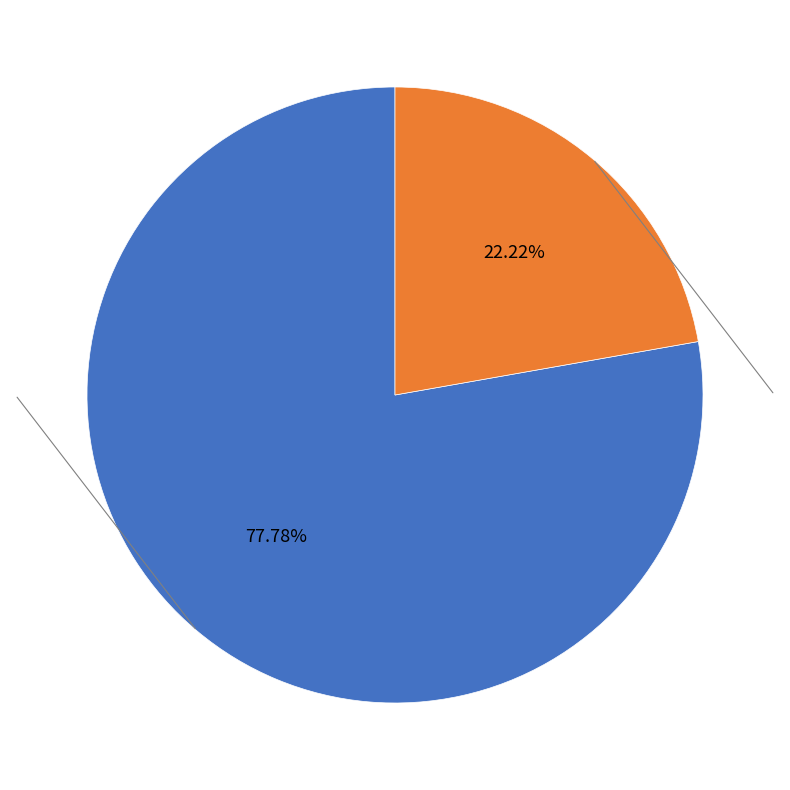

Is there any slice that represents more than half of the pie?

Yes